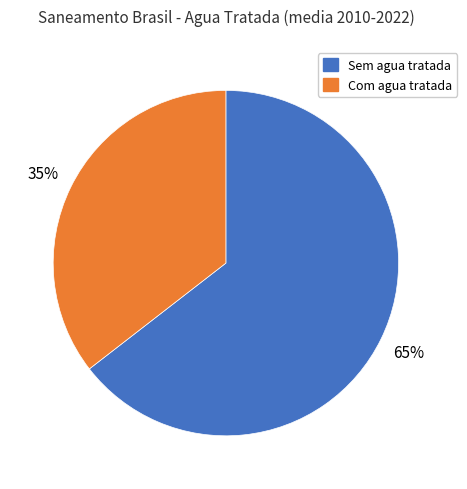

True or false: Com agua tratada accounts for 22% of the total.

False